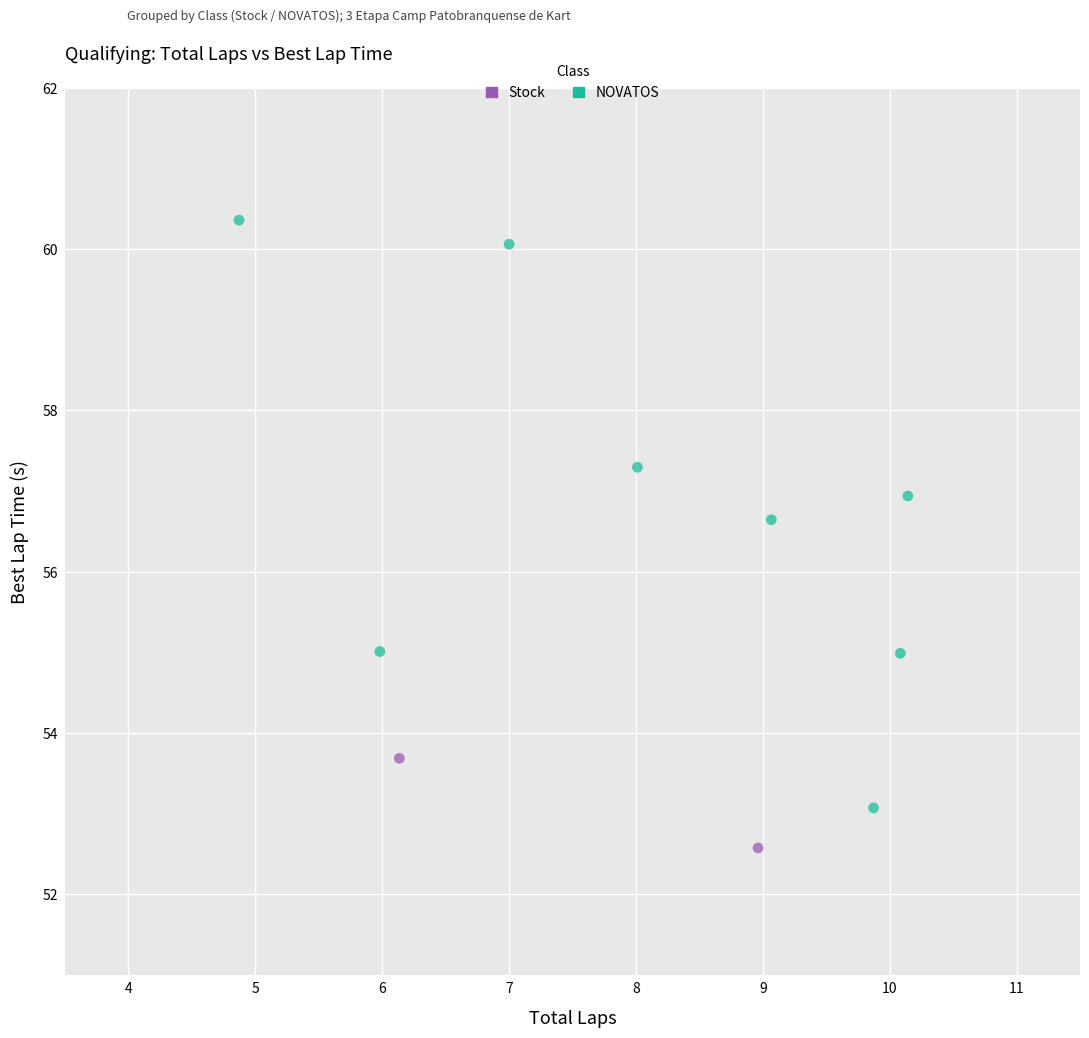

What are all the series names shown in the legend?

Stock, NOVATOS